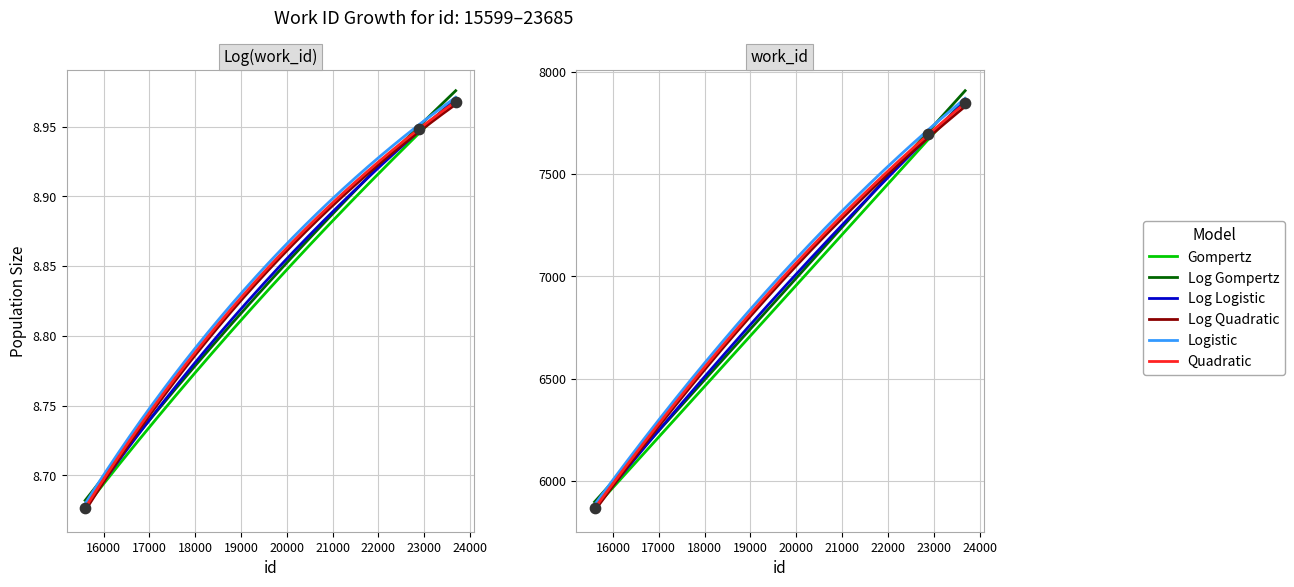

Which has a higher value, 15599 or 22881?

22881